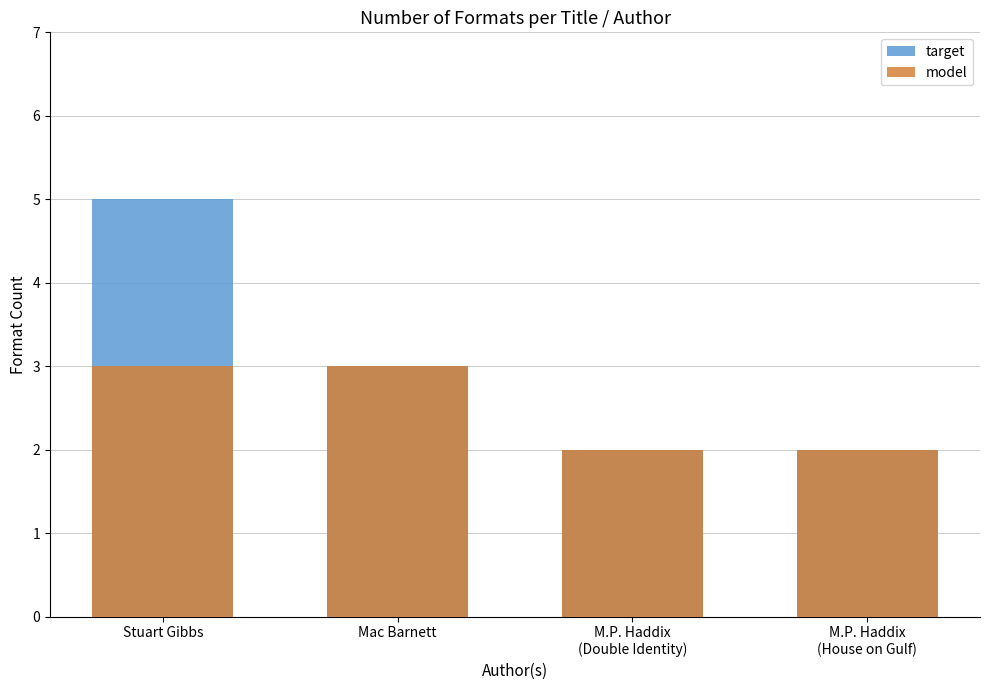

How many data points in target are less than 3?

2